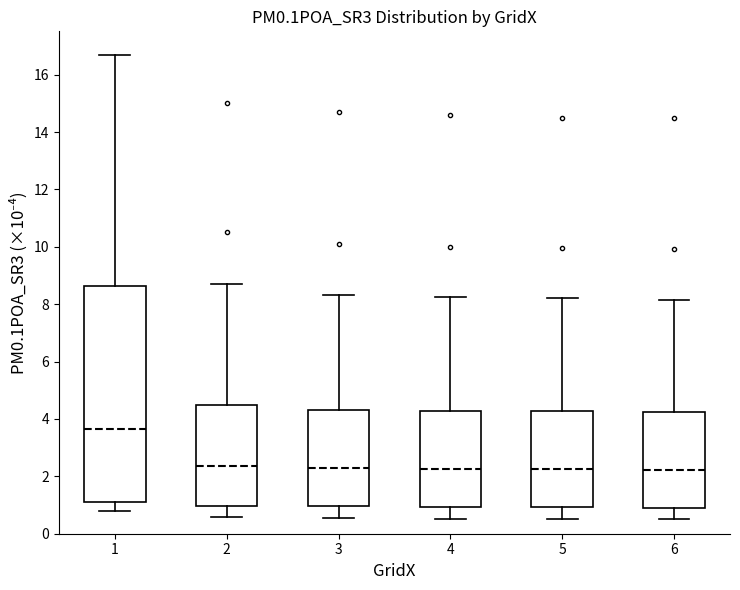

Reading left to right, read every box against the y-axis: the position of its median line, the range the box covers, and the ends of its whiskers. The values are not printed on the chart, so give them approximately, as read against the axis.

1: median 3.6, box 1.2 to 8.6, whiskers 0.8 to 16.8
2: median 2.4, box 1.0 to 4.4, whiskers 0.6 to 8.6
3: median 2.4, box 1.0 to 4.4, whiskers 0.6 to 8.4
4: median 2.2, box 1.0 to 4.2, whiskers 0.6 to 8.2
5: median 2.2, box 1.0 to 4.2, whiskers 0.6 to 8.2
6: median 2.2, box 1.0 to 4.2, whiskers 0.4 to 8.2